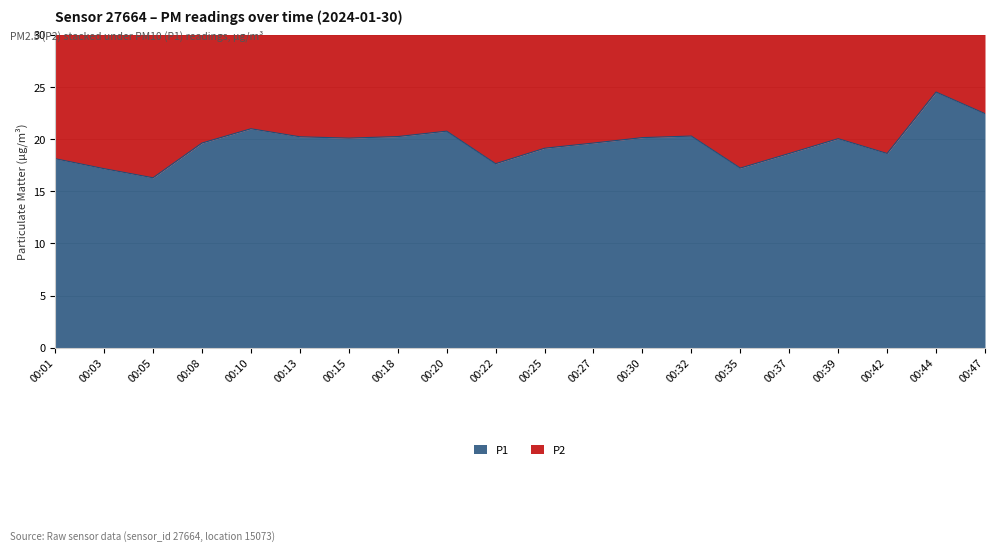

Approximately how many times larger is the value at 00:35 compared to 00:18?

0.9